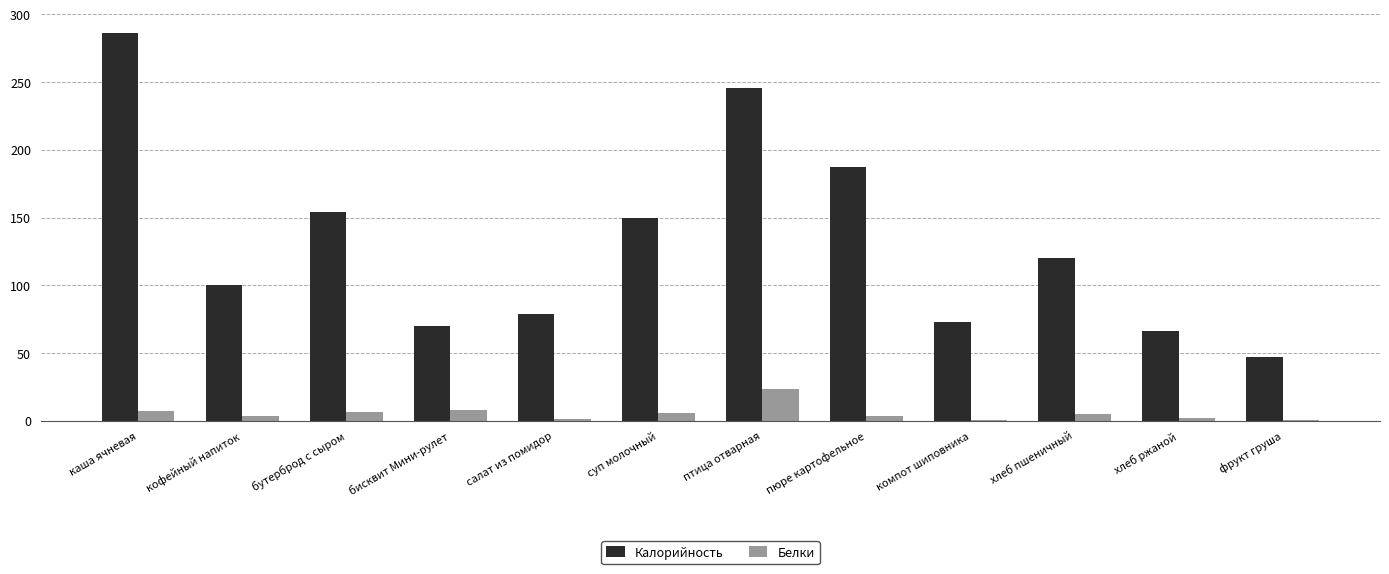

Which series changed the most between хлеб пшеничный and хлеб ржаной?

Калорийность